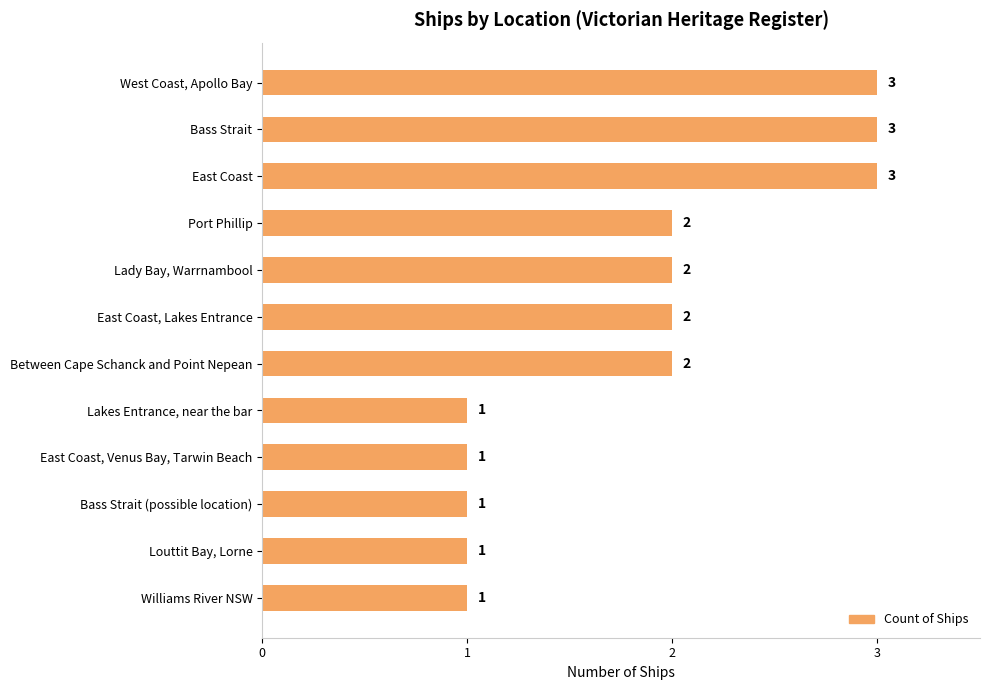

What is the greatest value displayed?

3